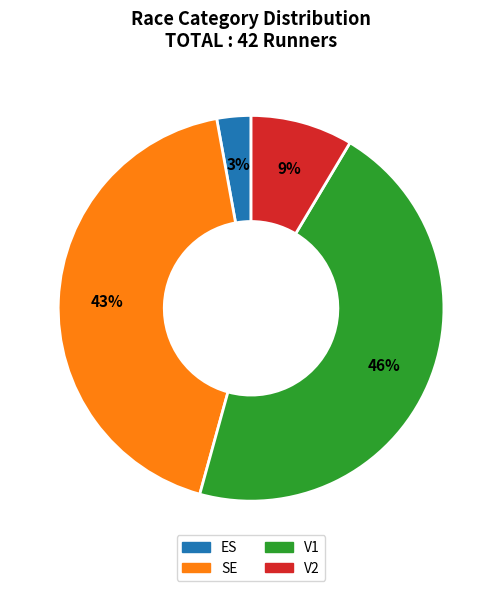

Approximately how many times larger is the value at ES compared to V2?

0.3